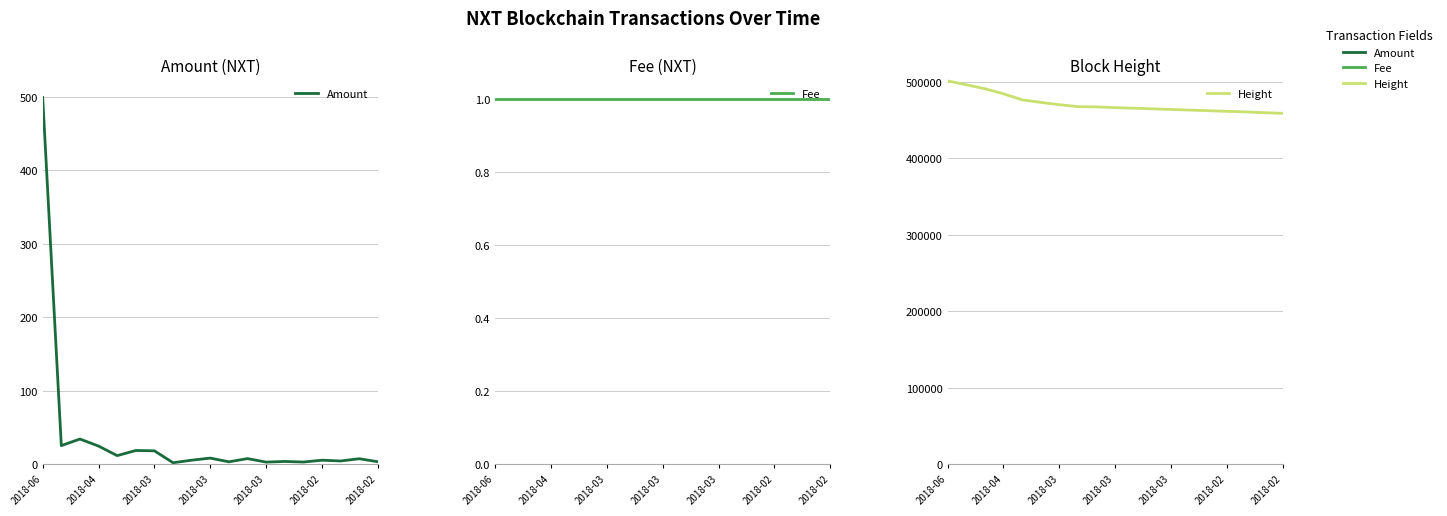

At which label does Height reach its peak?

2018-06